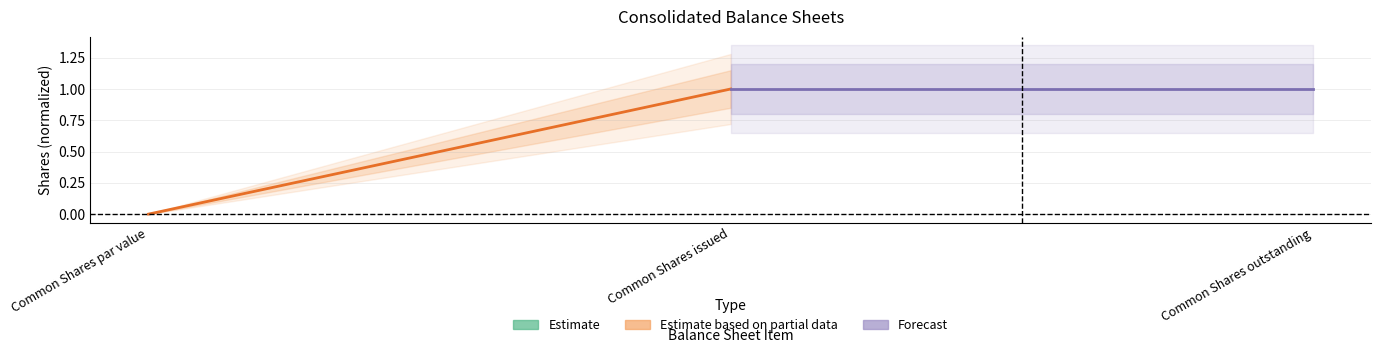

What is the label of the 1st point from the left?

Common Shares par value